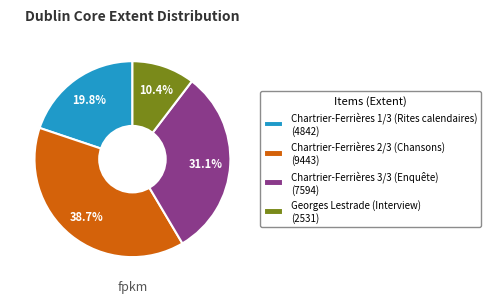

Count the number of slices in the pie.

4